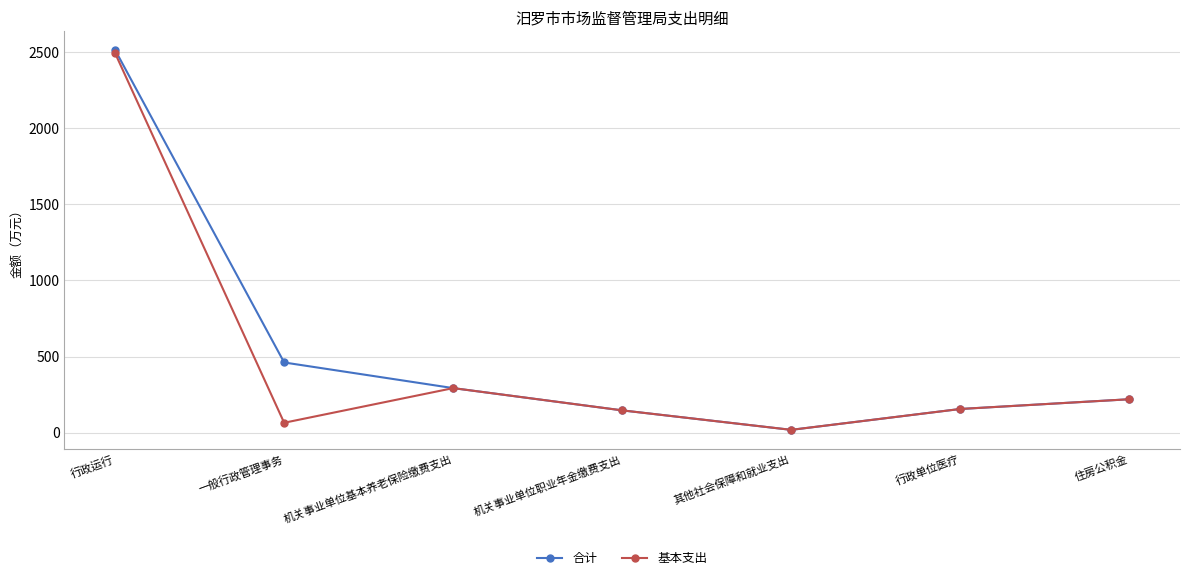

The value of 基本支出 at 一般行政管理事务 is 64.8. True or false?

True